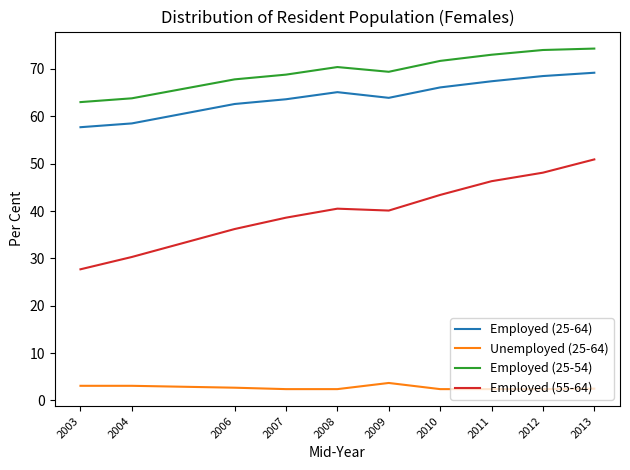

What is the spread (max minus min) of values at 2009?

65.7